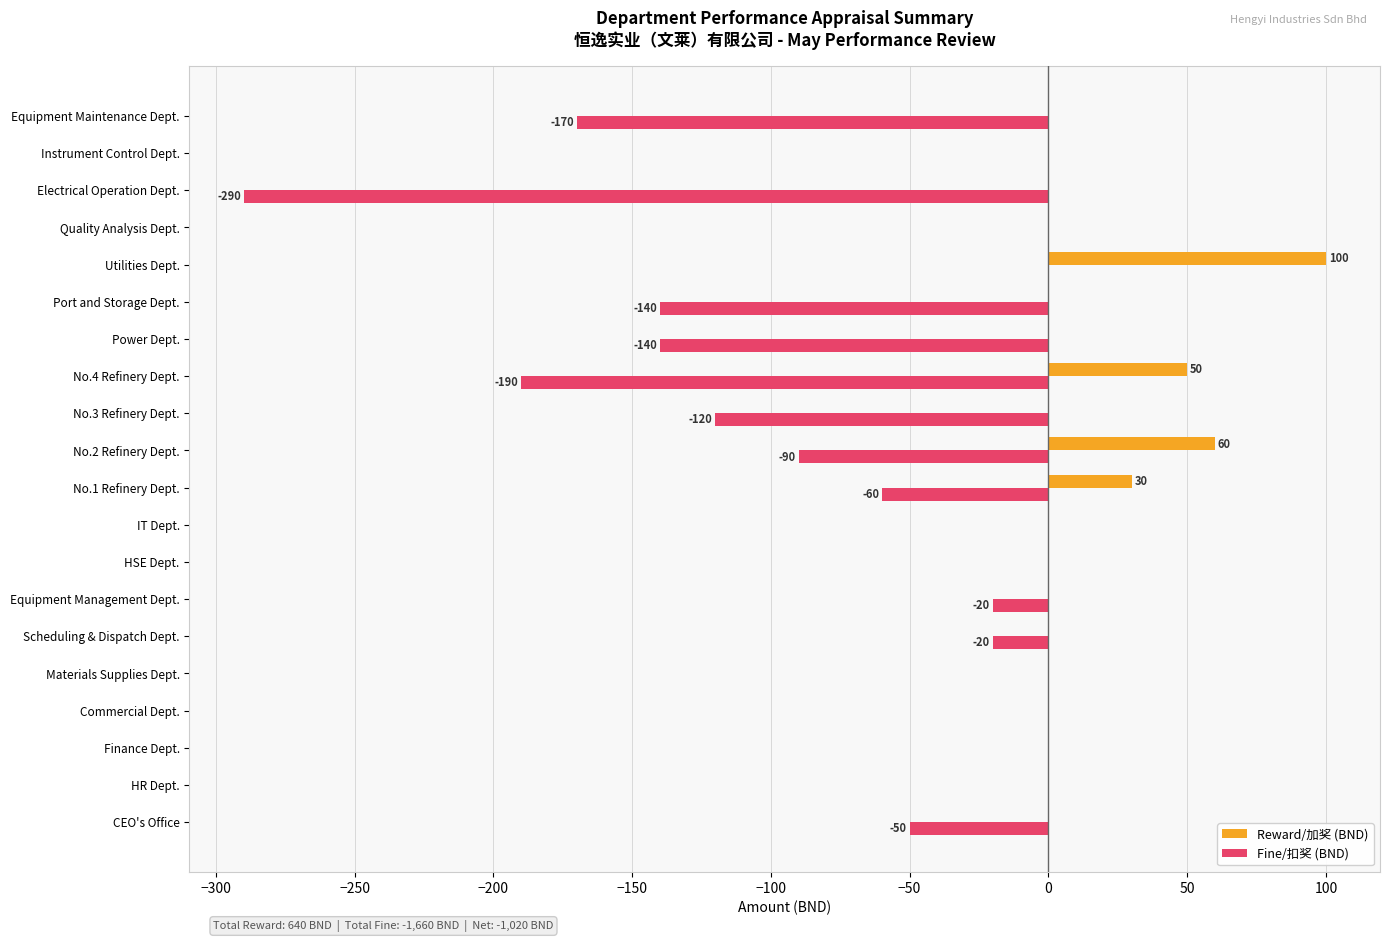

True or false: Reward/加奖 (BND) has a value of 0 at Power Dept..

True